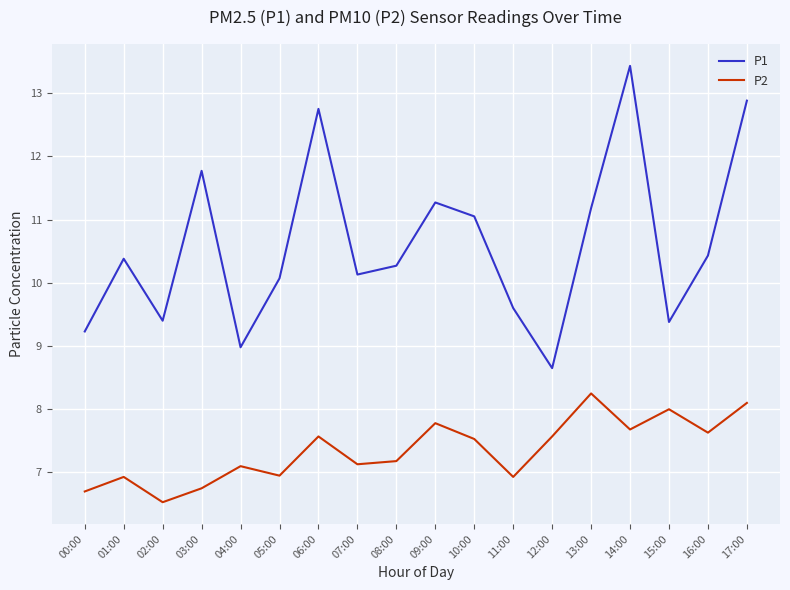

How many lines are shown in the chart?

2